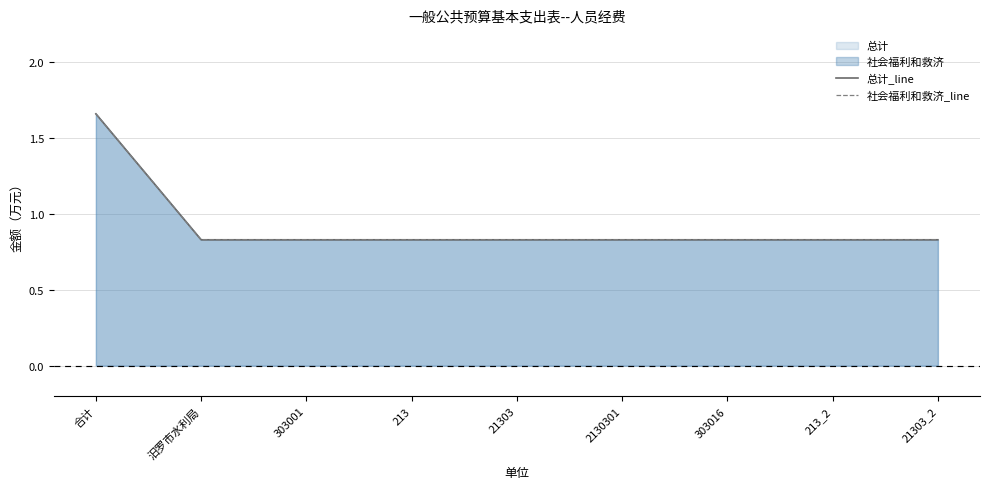

Reading left to right, what are all the values shown in this chart?

总计_line: 合计=1.7	汨罗市水利局=0.8	303001=0.8	213=0.8	21303=0.8	2130301=0.8	303016=0.8	213_2=0.8	21303_2=0.8
社会福利和救济_line: 合计=1.7	汨罗市水利局=0.8	303001=0.8	213=0.8	21303=0.8	2130301=0.8	303016=0.8	213_2=0.8	21303_2=0.8